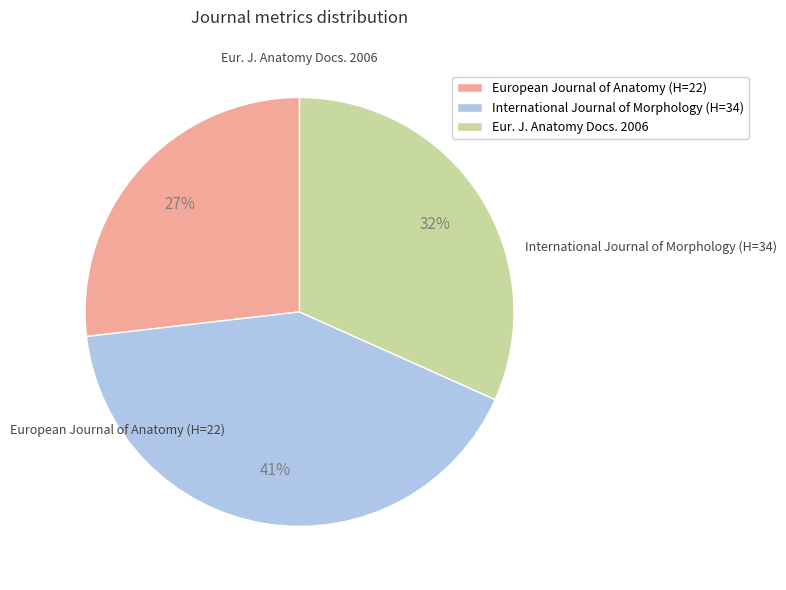

Which has a higher value, International Journal of Morphology (H=34) or European Journal of Anatomy (H=22)?

International Journal of Morphology (H=34)